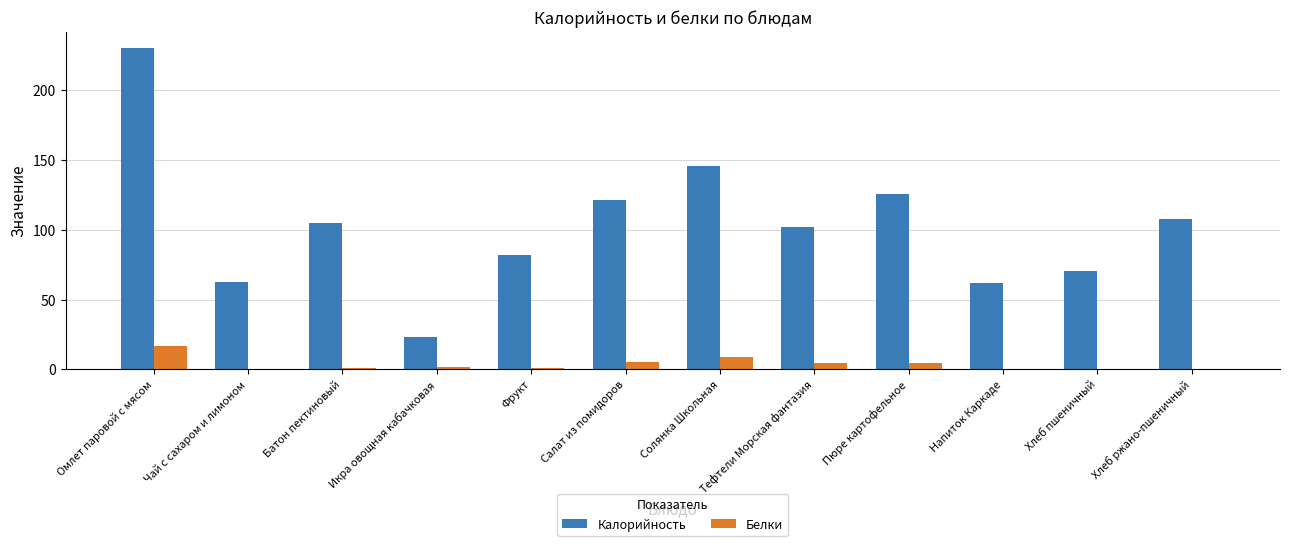

Between Батон пектиновый and Напиток Каркаде, which series saw the biggest shift?

Калорийность